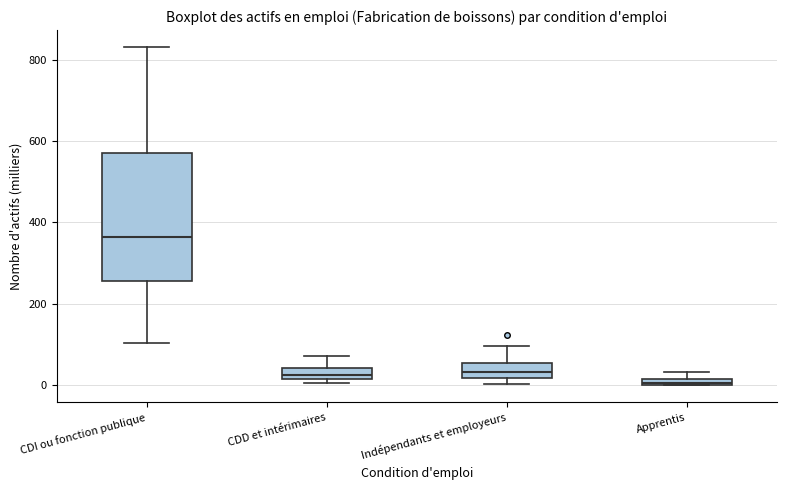

Which box's median line is the lowest?

Apprentis